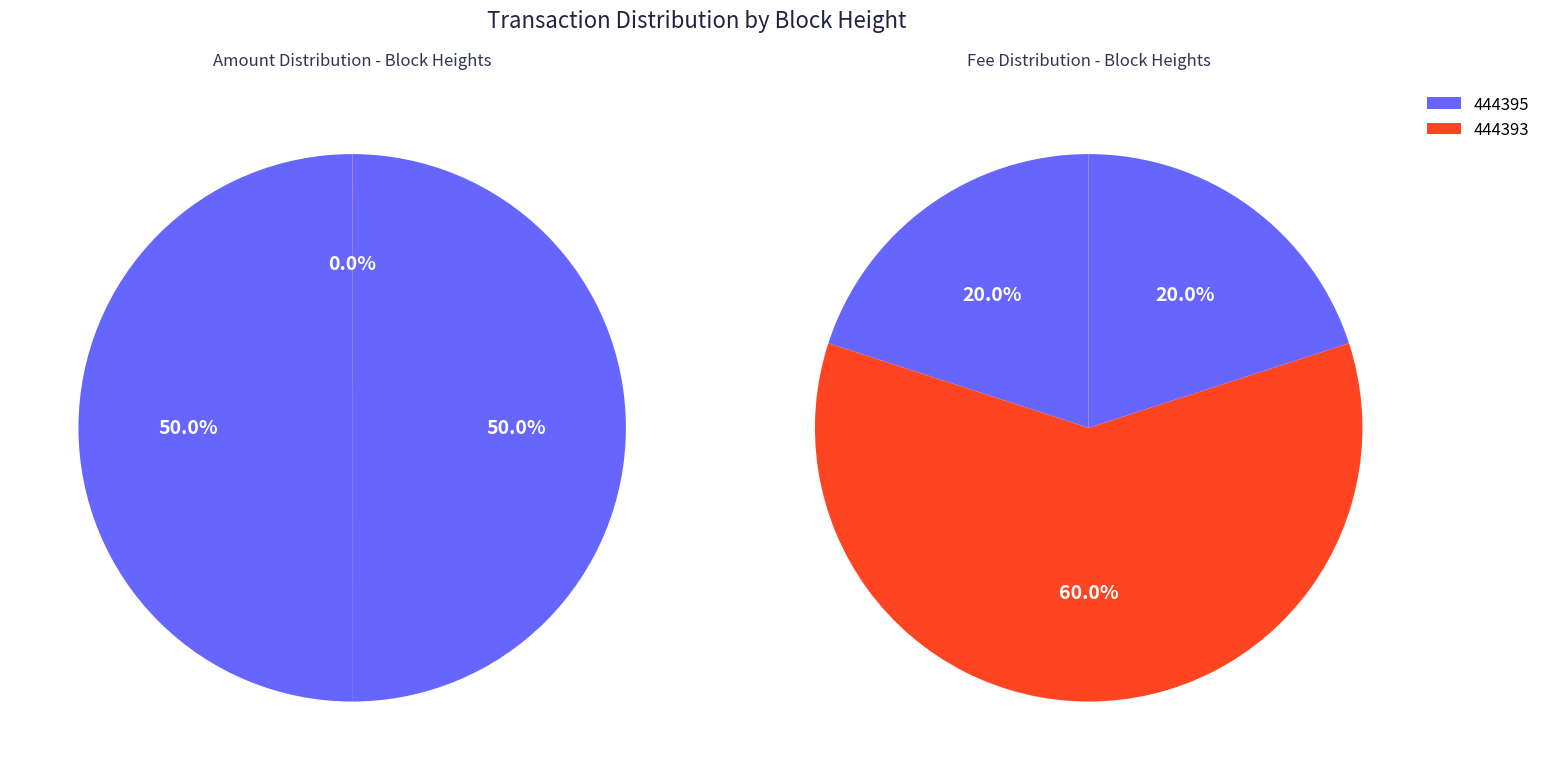

Does 444395 account for over 50% of the chart?

No